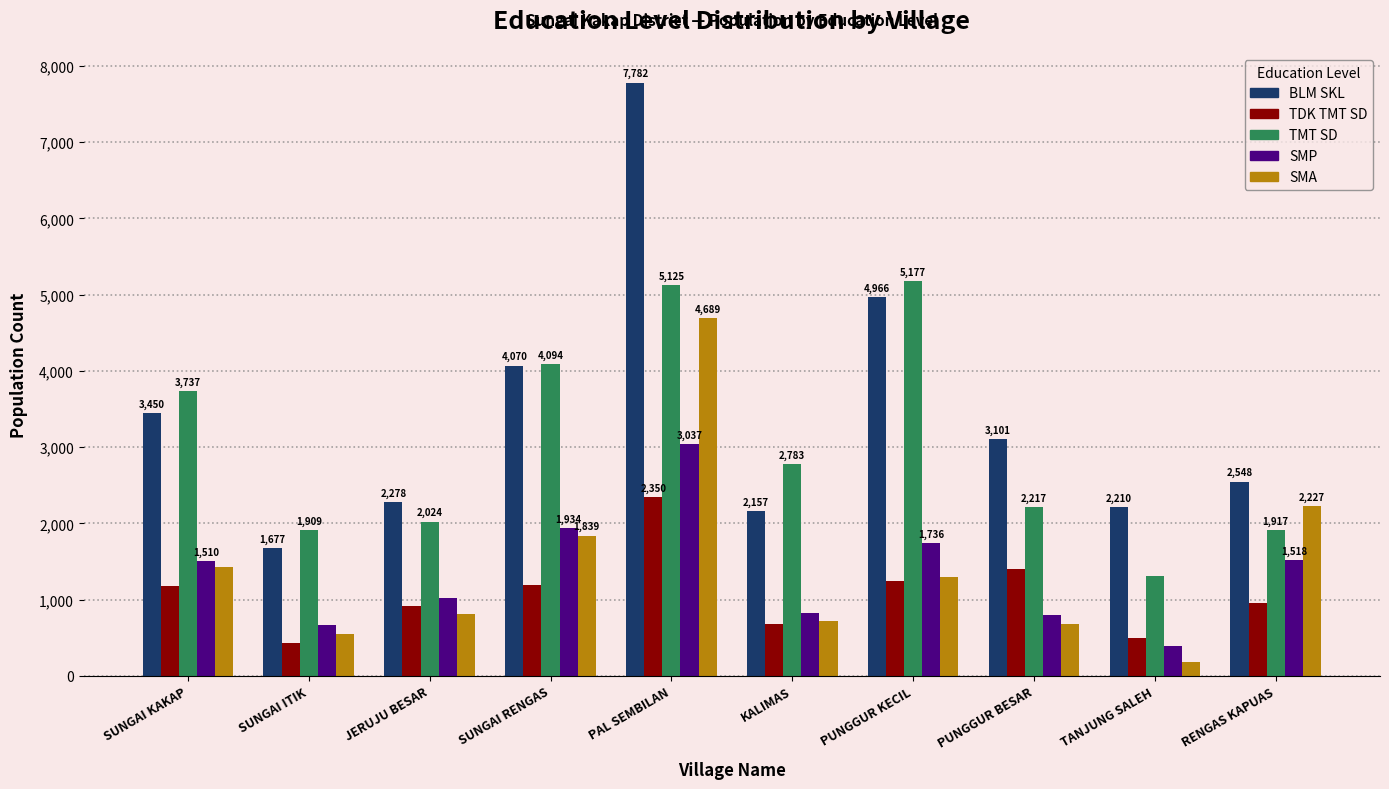

Reading left to right, transcribe all the data shown in this chart.

BLM SKL: SUNGAI KAKAP=3450	SUNGAI ITIK=1677	JERUJU BESAR=2278	SUNGAI RENGAS=4070	PAL SEMBILAN=7782	KALIMAS=2157	PUNGGUR KECIL=4966	PUNGGUR BESAR=3101	TANJUNG SALEH=2210	RENGAS KAPUAS=2548
TDK TMT SD: SUNGAI KAKAP=1175	SUNGAI ITIK=427	JERUJU BESAR=910	SUNGAI RENGAS=1196	PAL SEMBILAN=2350	KALIMAS=674	PUNGGUR KECIL=1239	PUNGGUR BESAR=1405	TANJUNG SALEH=497	RENGAS KAPUAS=961
TMT SD: SUNGAI KAKAP=3737	SUNGAI ITIK=1909	JERUJU BESAR=2024	SUNGAI RENGAS=4094	PAL SEMBILAN=5125	KALIMAS=2783	PUNGGUR KECIL=5177	PUNGGUR BESAR=2217	TANJUNG SALEH=1307	RENGAS KAPUAS=1917
SMP: SUNGAI KAKAP=1510	SUNGAI ITIK=666	JERUJU BESAR=1016	SUNGAI RENGAS=1934	PAL SEMBILAN=3037	KALIMAS=825	PUNGGUR KECIL=1736	PUNGGUR BESAR=795	TANJUNG SALEH=387	RENGAS KAPUAS=1518
SMA: SUNGAI KAKAP=1429	SUNGAI ITIK=545	JERUJU BESAR=810	SUNGAI RENGAS=1839	PAL SEMBILAN=4689	KALIMAS=725	PUNGGUR KECIL=1297	PUNGGUR BESAR=677	TANJUNG SALEH=186	RENGAS KAPUAS=2227